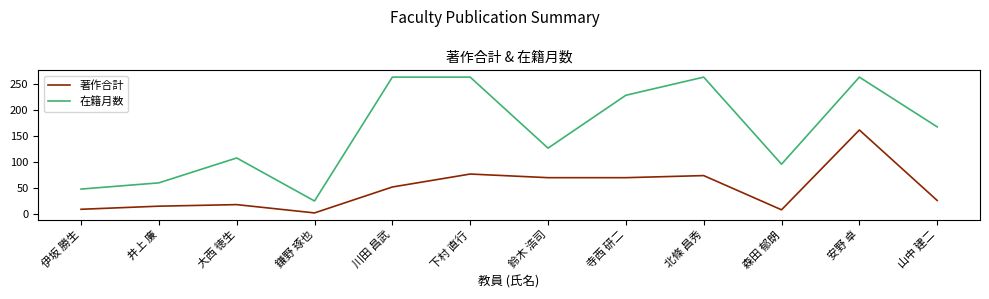

Rank the series by their average value, from highest to lowest.

在籍月数, 著作合計